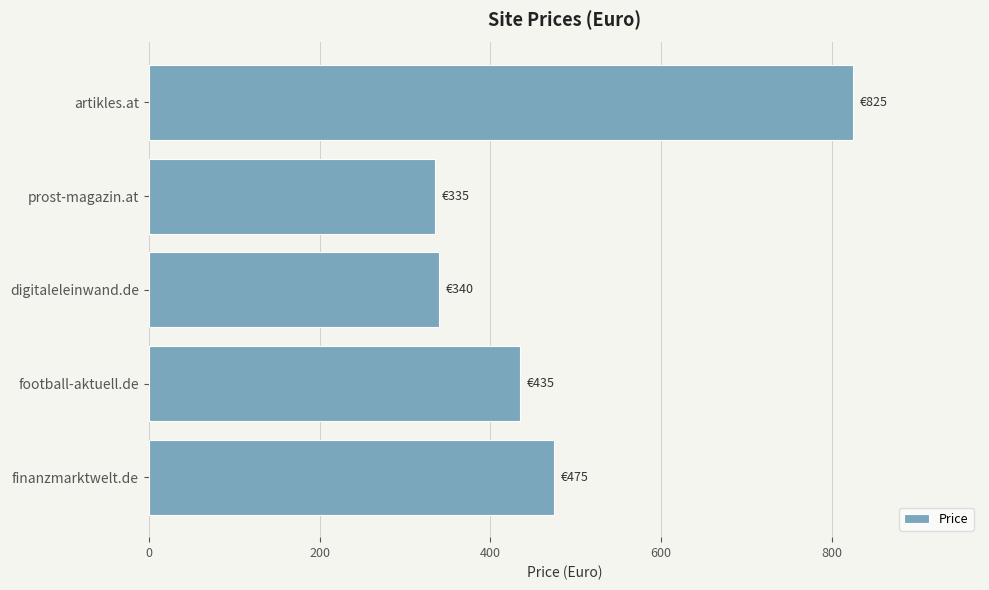

What is the difference between the maximum and minimum values?

490